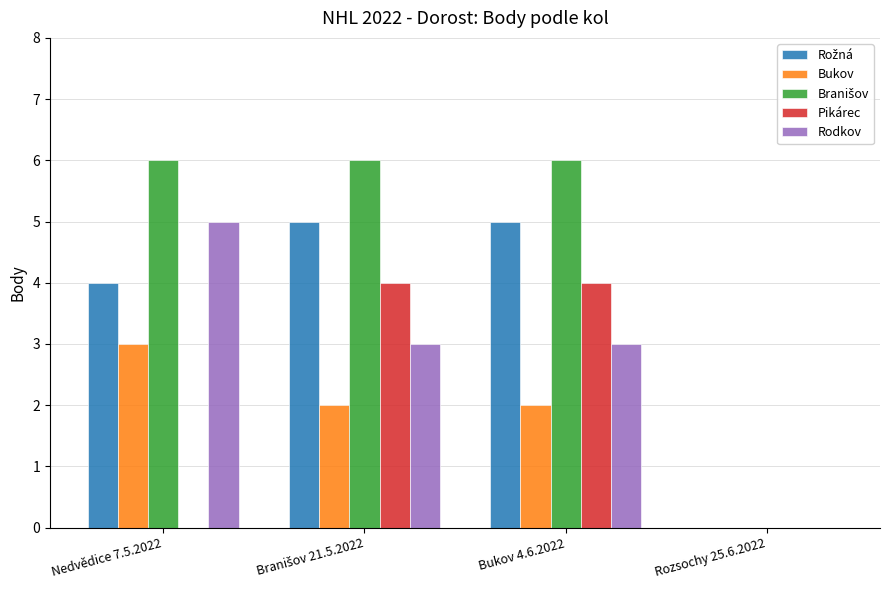

True or false: Rodkov has a value of -3 at Rozsochy 25.6.2022.

False